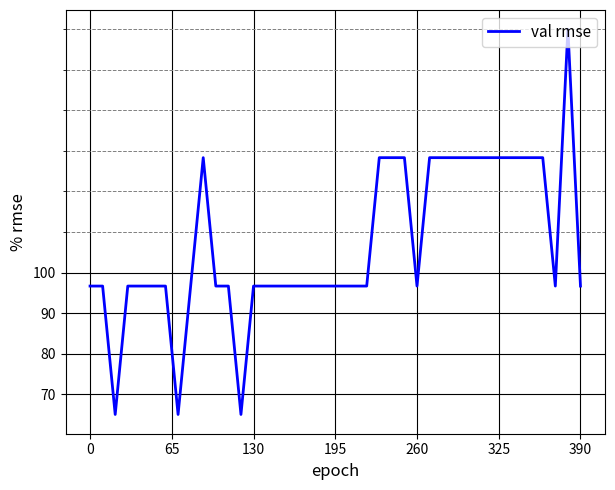

What is the maximum value shown in the chart?

160.0